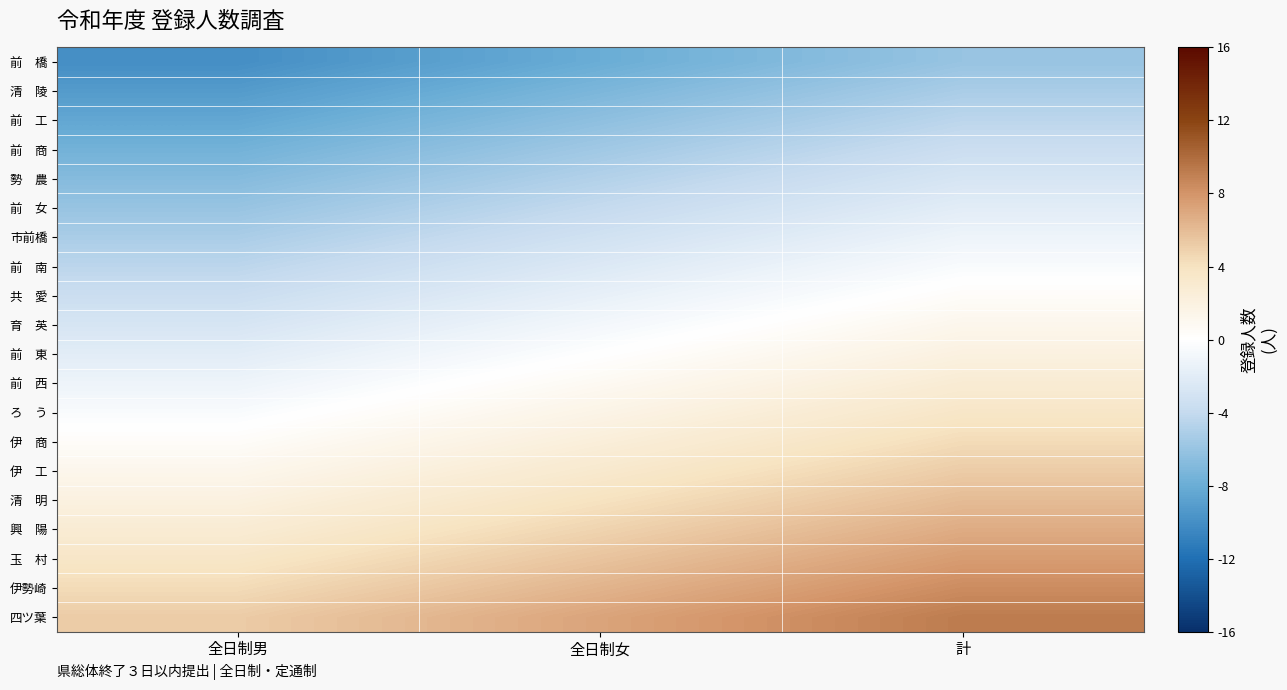

Count the number of categories in the chart.

3